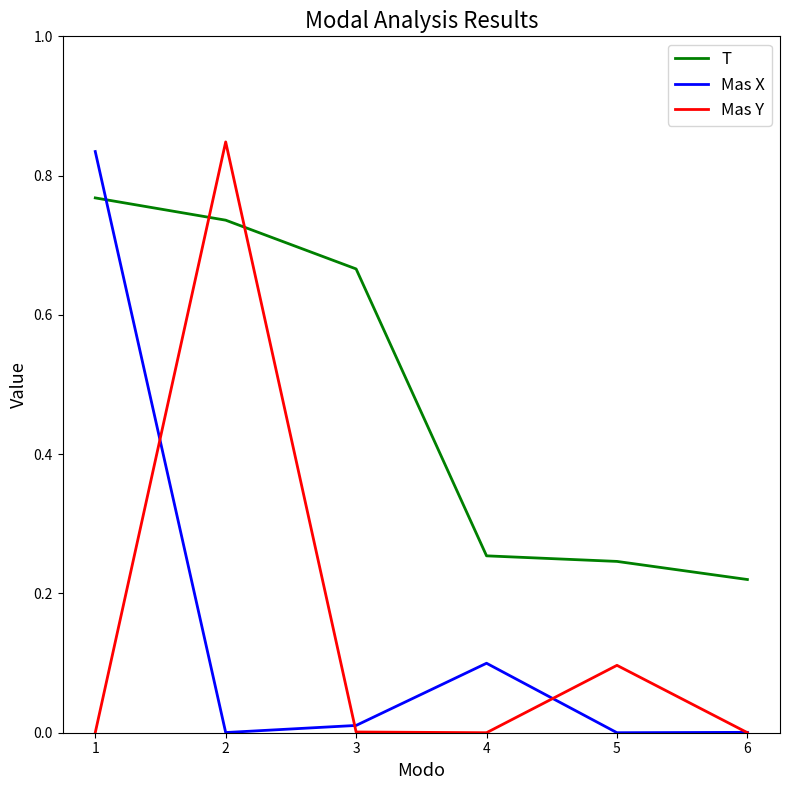

Which series changed the most between 2 and 6?

Mas Y